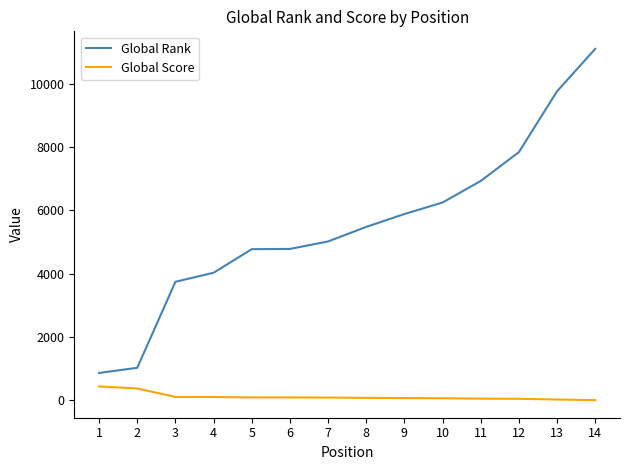

Where is Global Score nearest to the value 218?

3